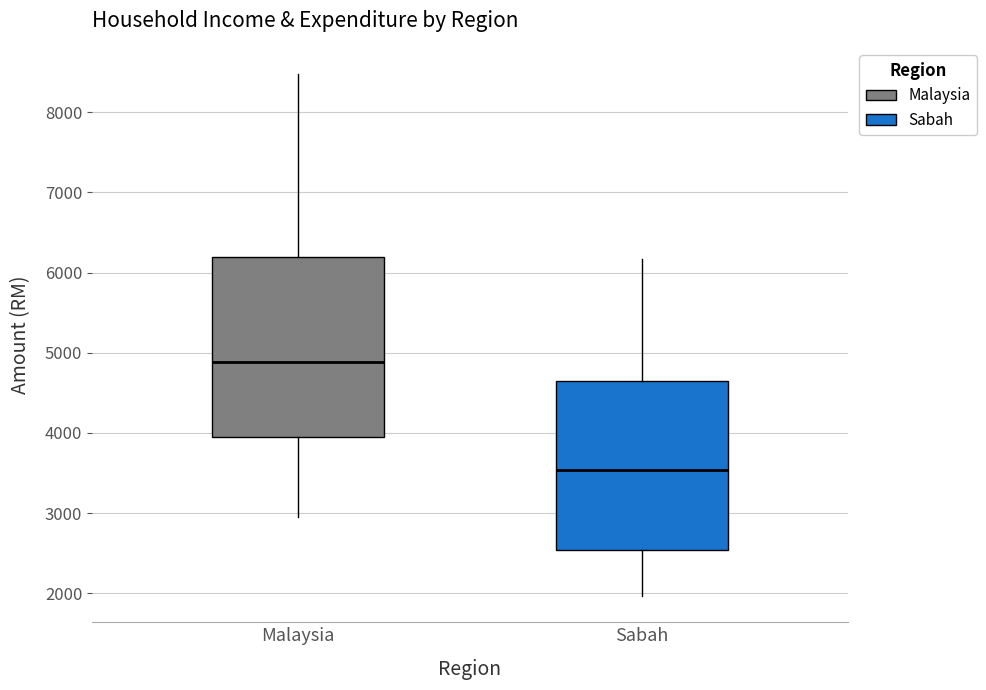

Which box is the tallest, from its lower edge to its upper edge?

Malaysia